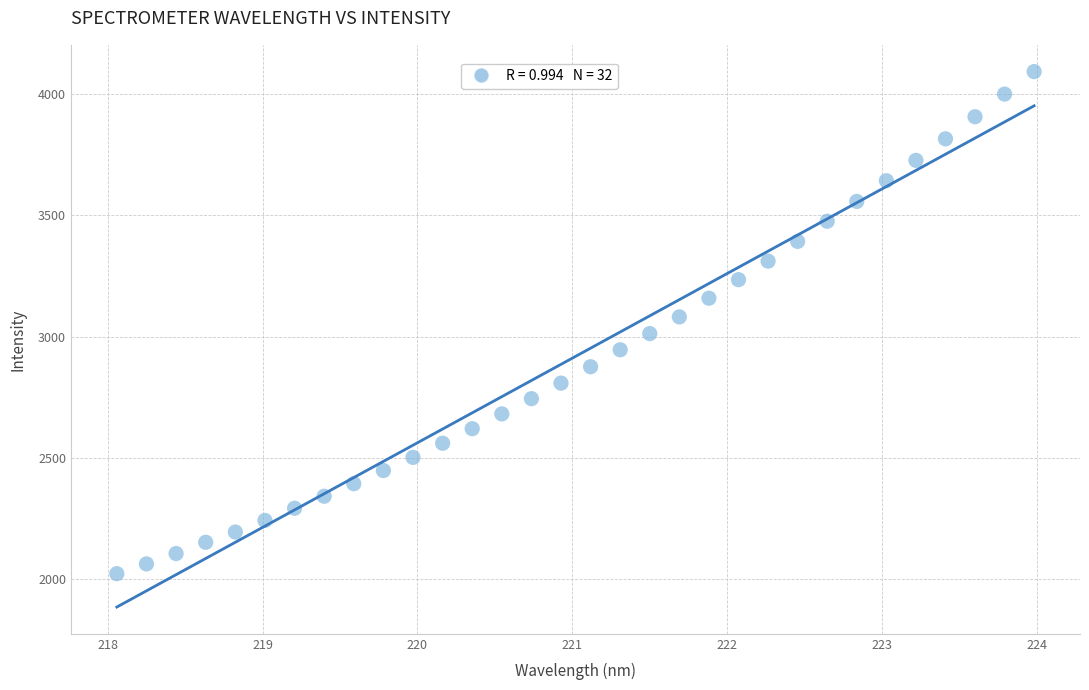

What is the range of X values (max minus min)?

5.9